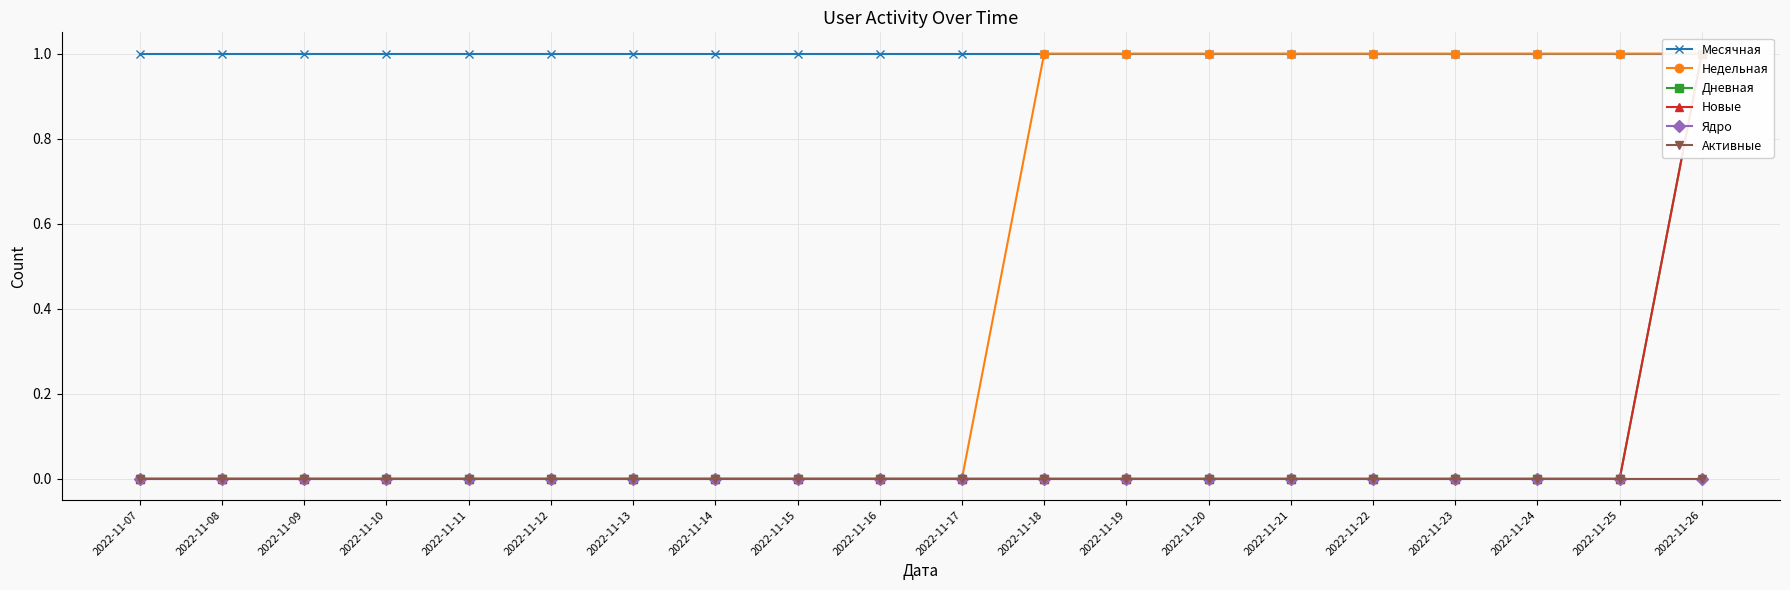

What is the total value across all series at 2022-11-09?

1